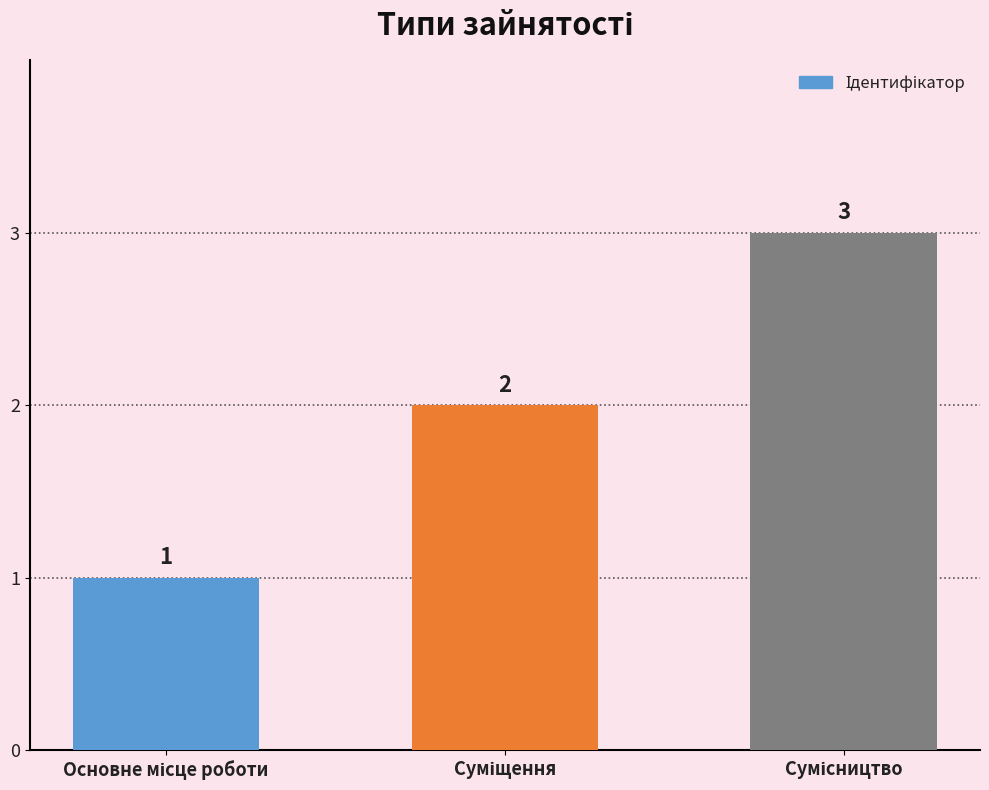

Count the values in the range 1 to 3.

3